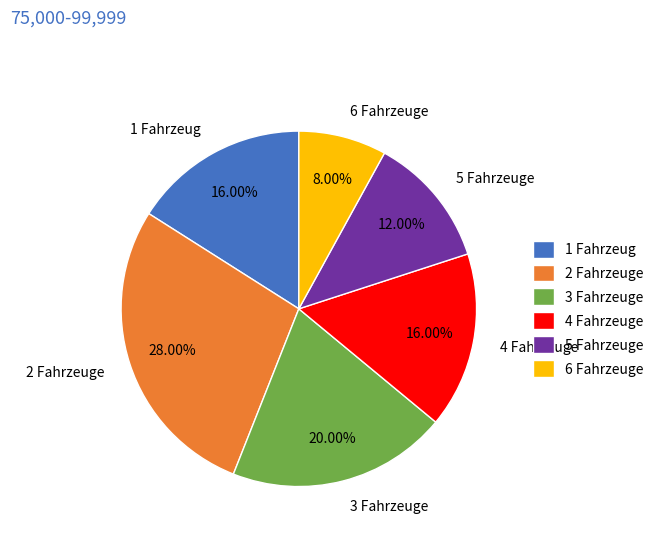

Do 1 Fahrzeug and 2 Fahrzeuge together represent more than half of the pie?

No